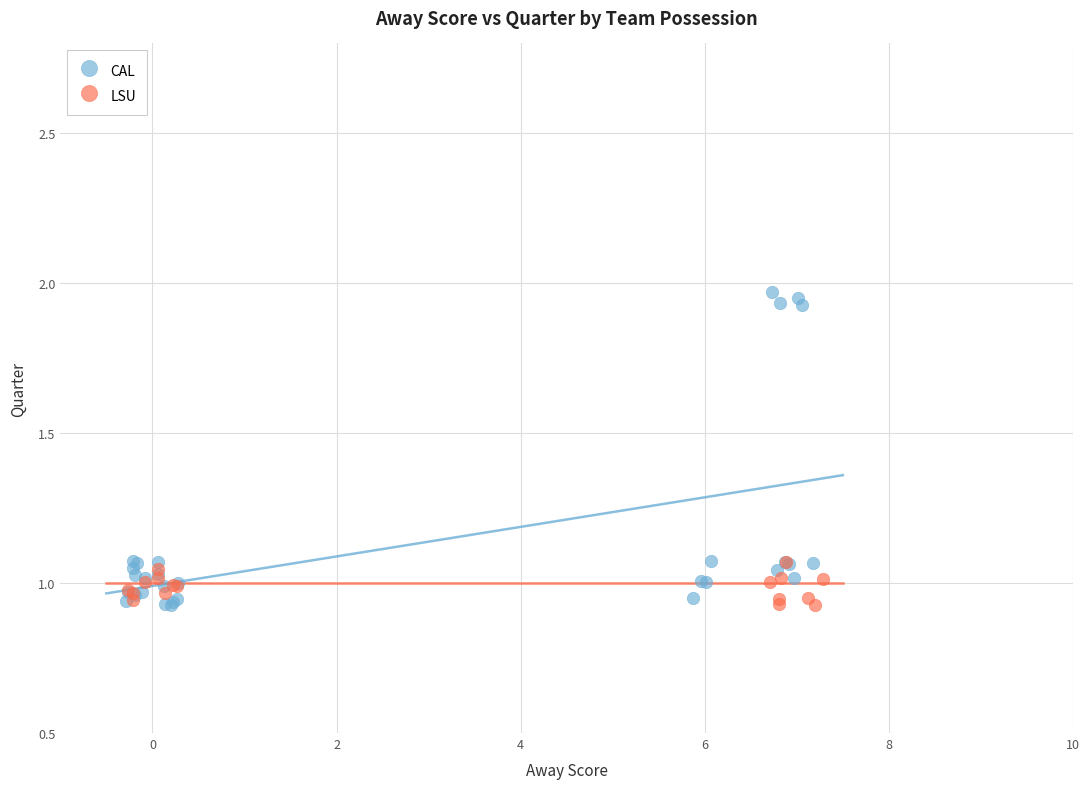

Which series contains the highest Y value?

CAL